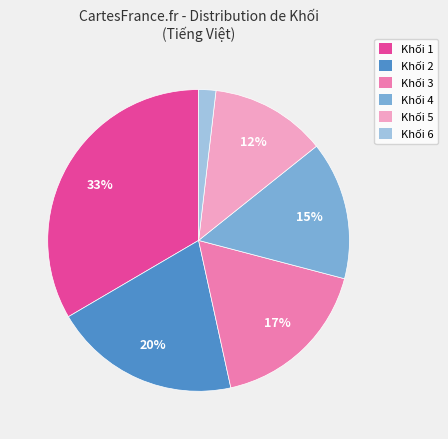

What percentage is the Khối 6 slice, to the nearest percent?

2%